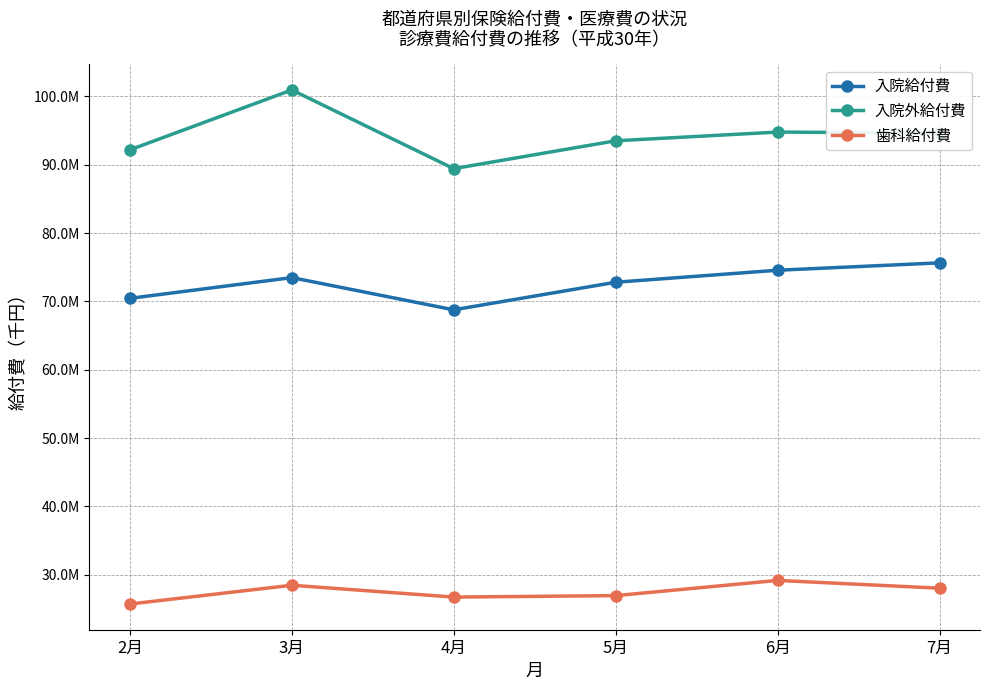

Is it true that 歯科給付費 equals 28039007.1 at 7月?

True